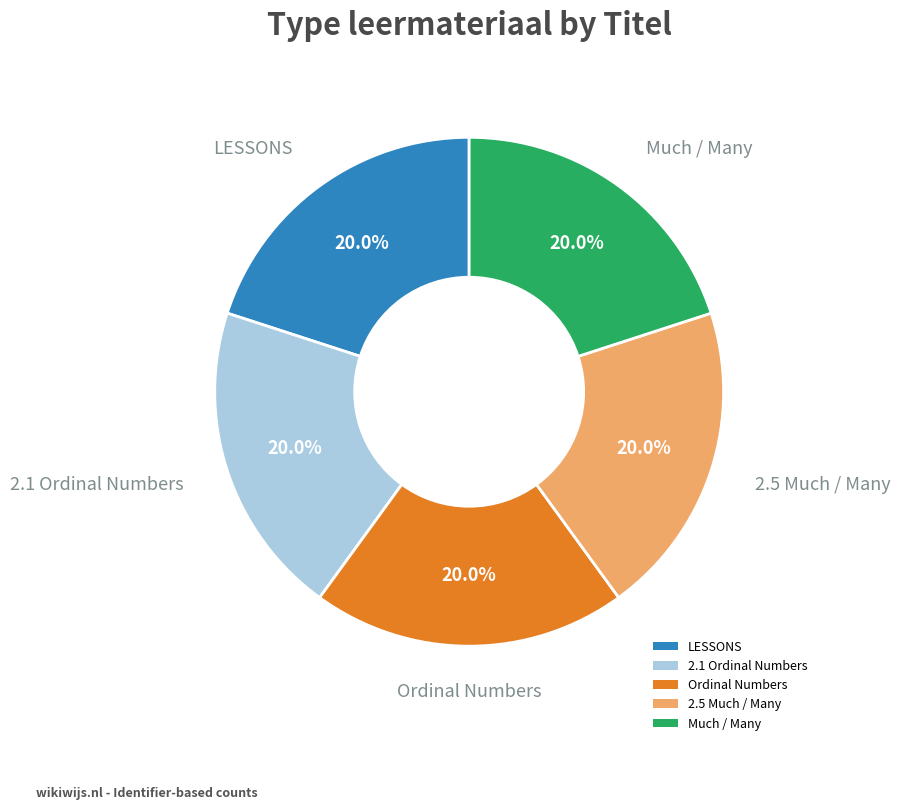

Does LESSONS represent more than half of the total?

No